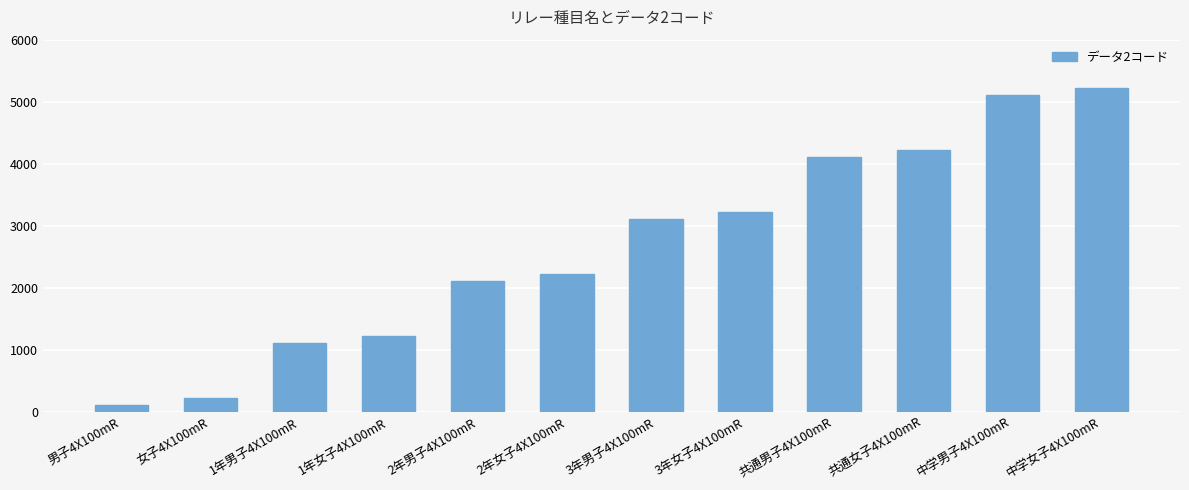

What is the value of the 4th bar from the left?

1215